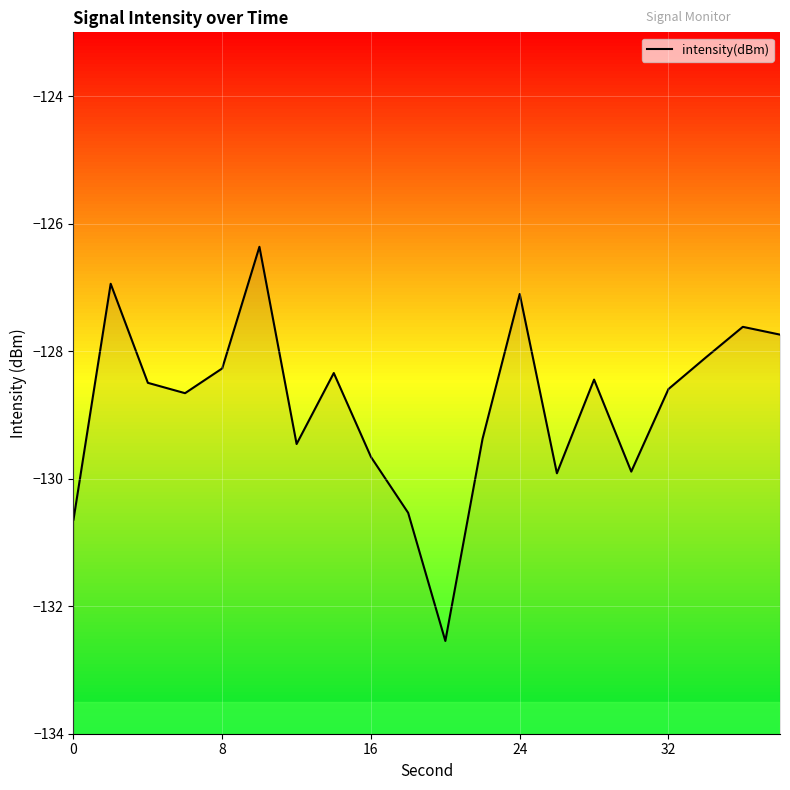

How many interior local peaks (higher than both neighbors) does the data have?

6